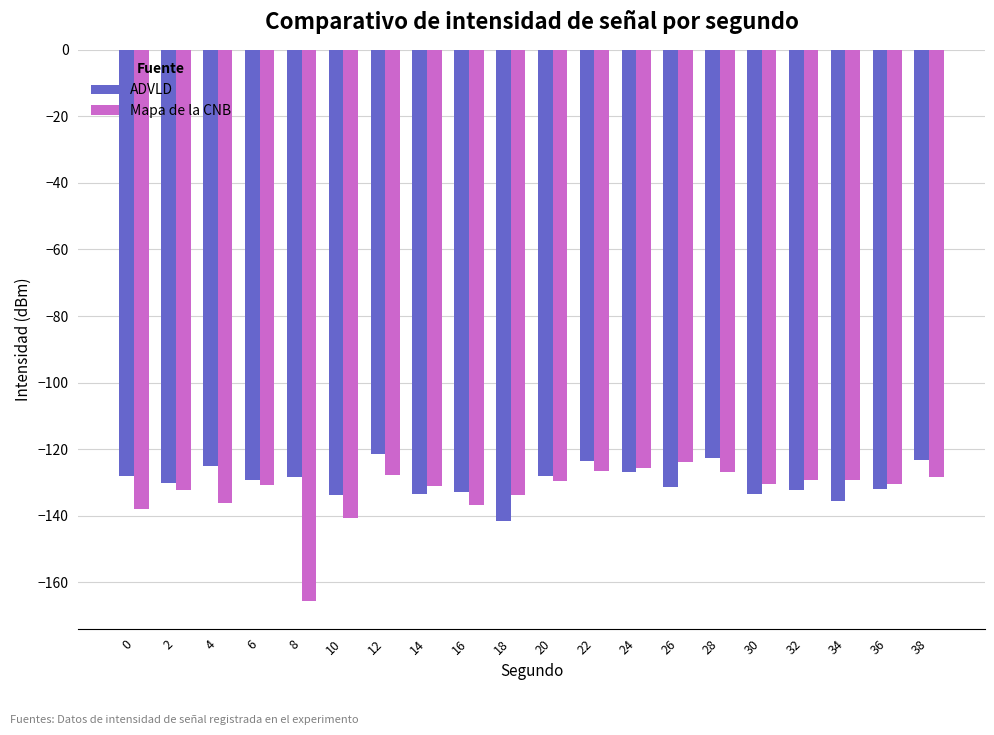

What is the highest value of the ADVLD series?

-121.6